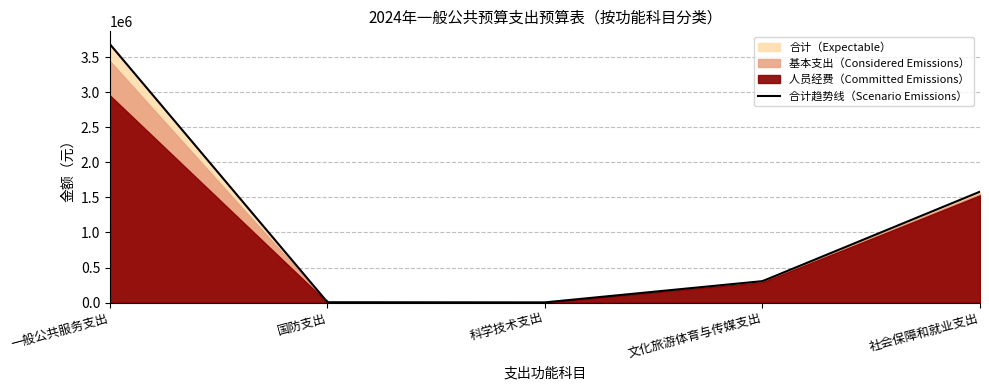

What is the label of the 3rd point from the left?

科学技术支出